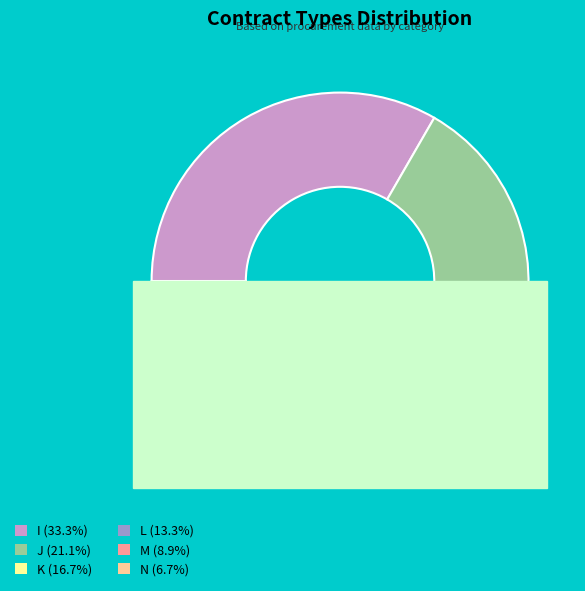

Is there a majority slice in this chart?

No